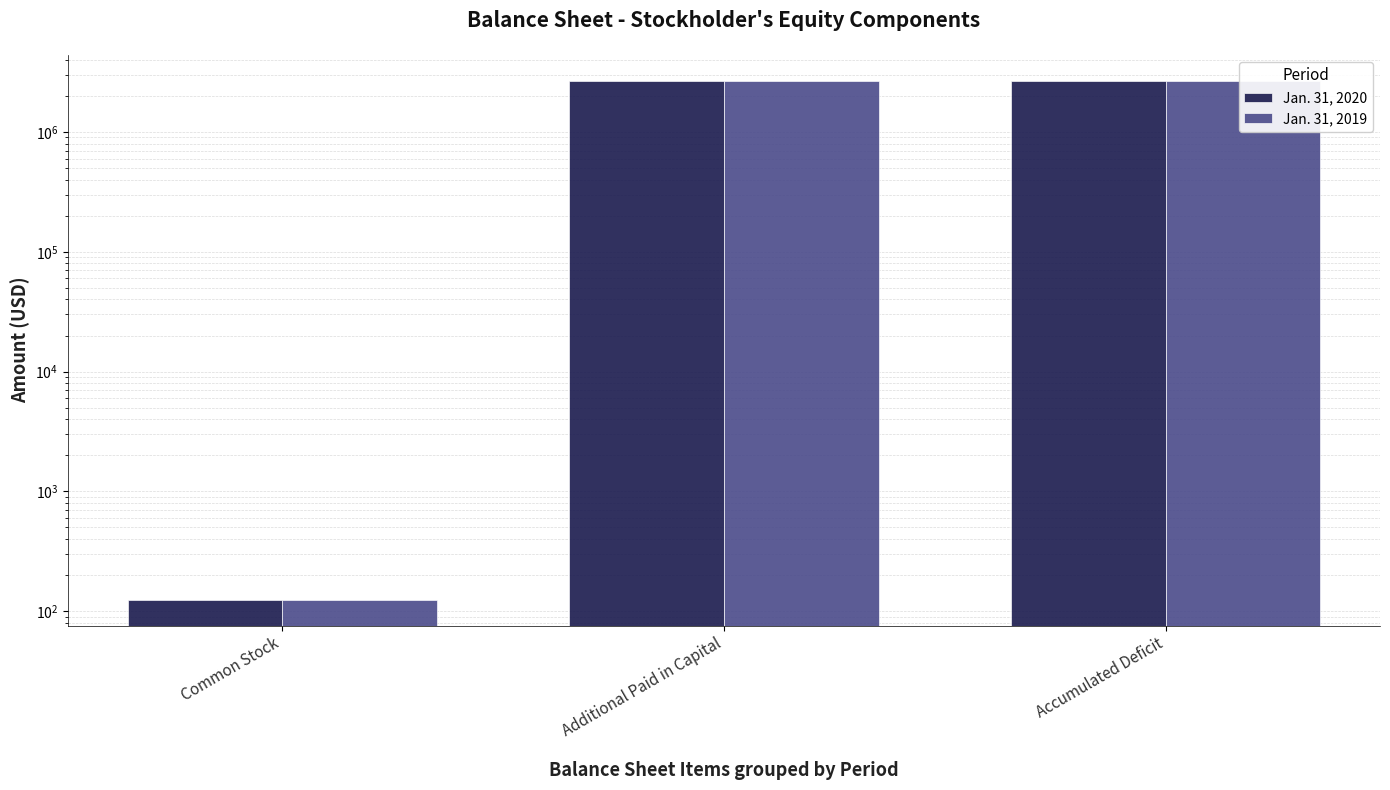

Rank the series by their maximum value, from lowest to highest.

Jan. 31, 2019, Jan. 31, 2020